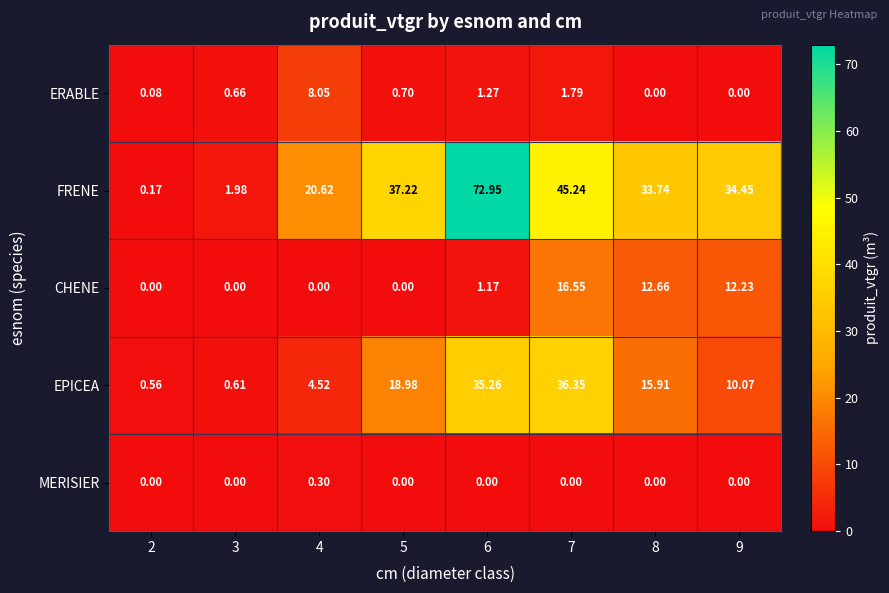

Rank the series at 4 from highest to lowest value.

FRENE, ERABLE, EPICEA, MERISIER, CHENE